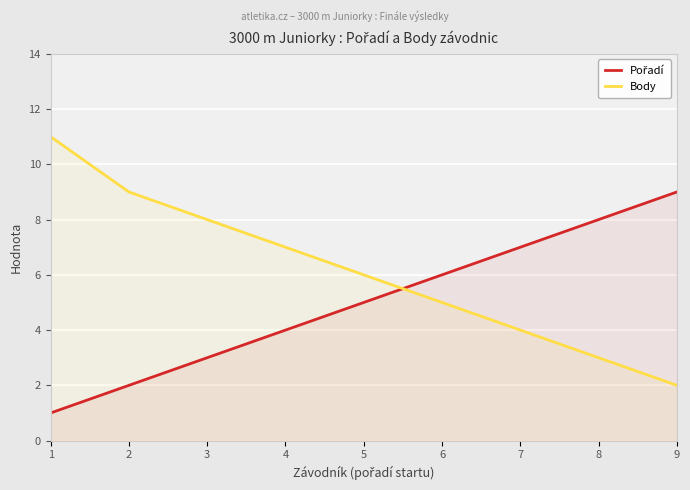

Reading left to right, transcribe all the data shown in this chart.

Pořadí: 1	2	3	4	5	6	7	8	9
Body: 11	9	8	7	6	5	4	3	2